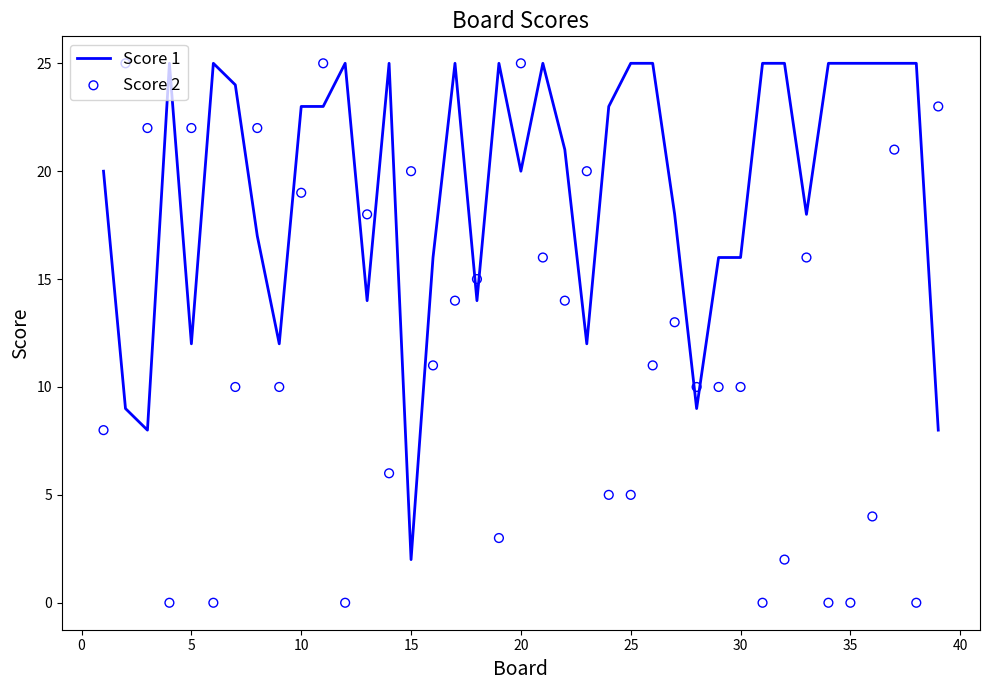

Which series contains the highest Y value?

Score 1